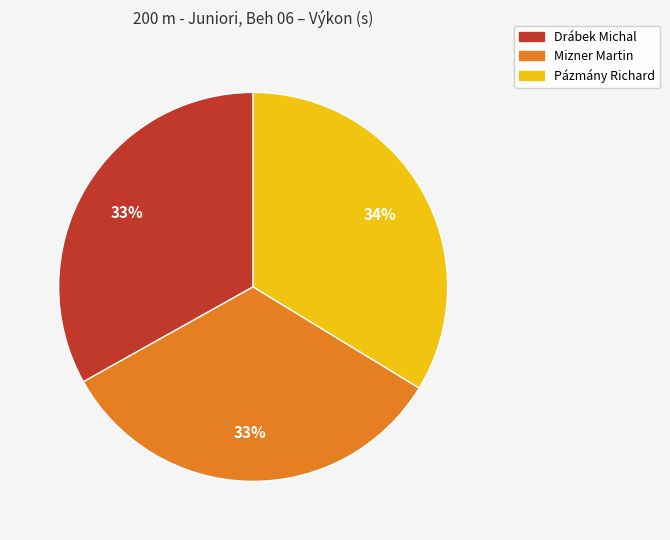

Is the sum of Drábek Michal and Pázmány Richard greater than half?

Yes